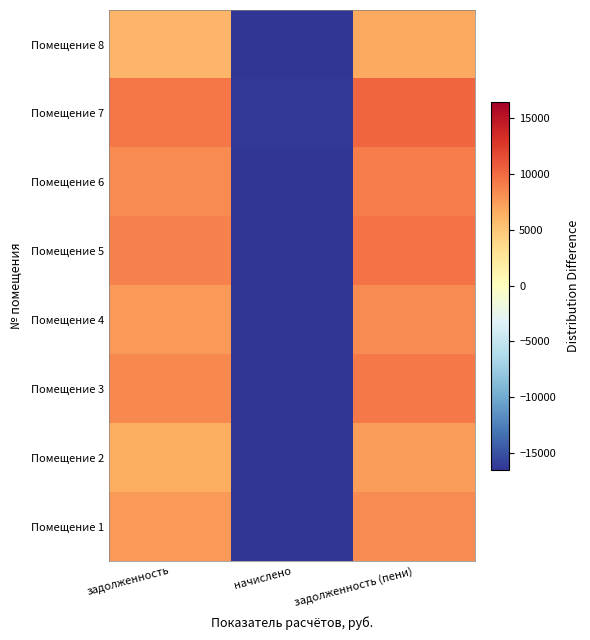

What is the spread (max minus min) of values at начислено?

148.8